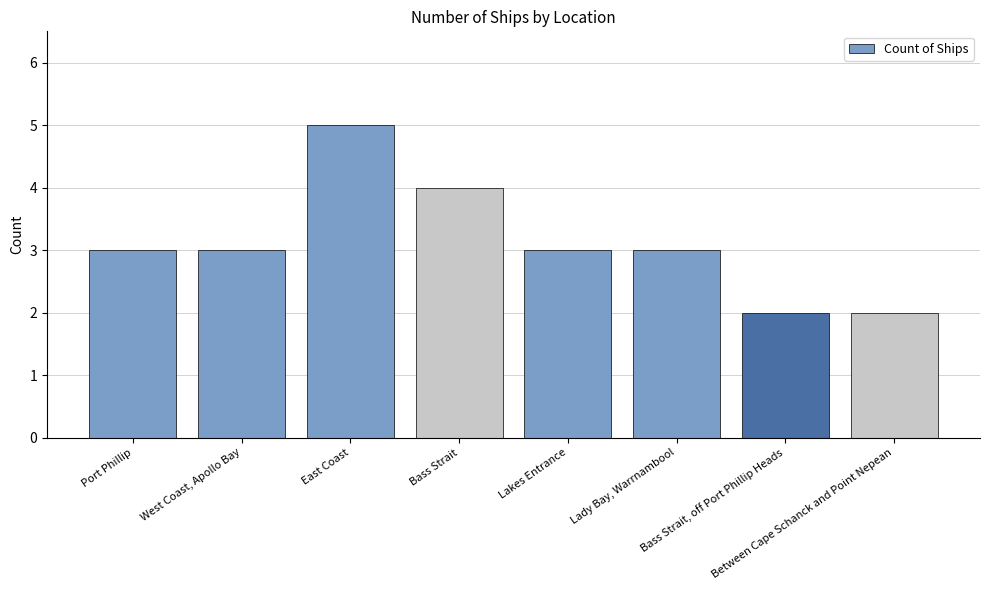

What is the maximum value shown in the chart?

5